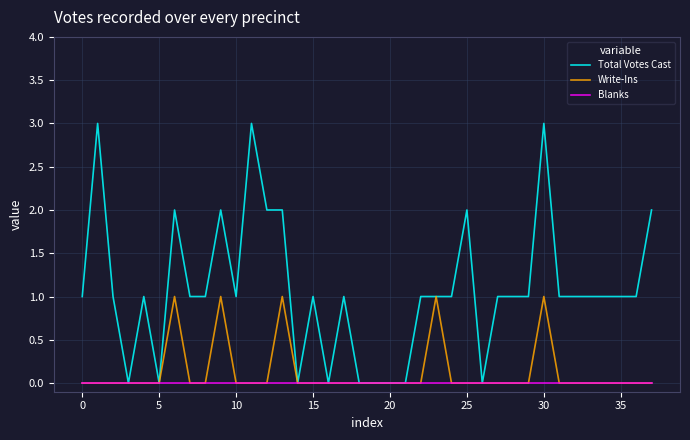

What are all the series names shown in the legend?

Total Votes Cast, Write-Ins, Blanks